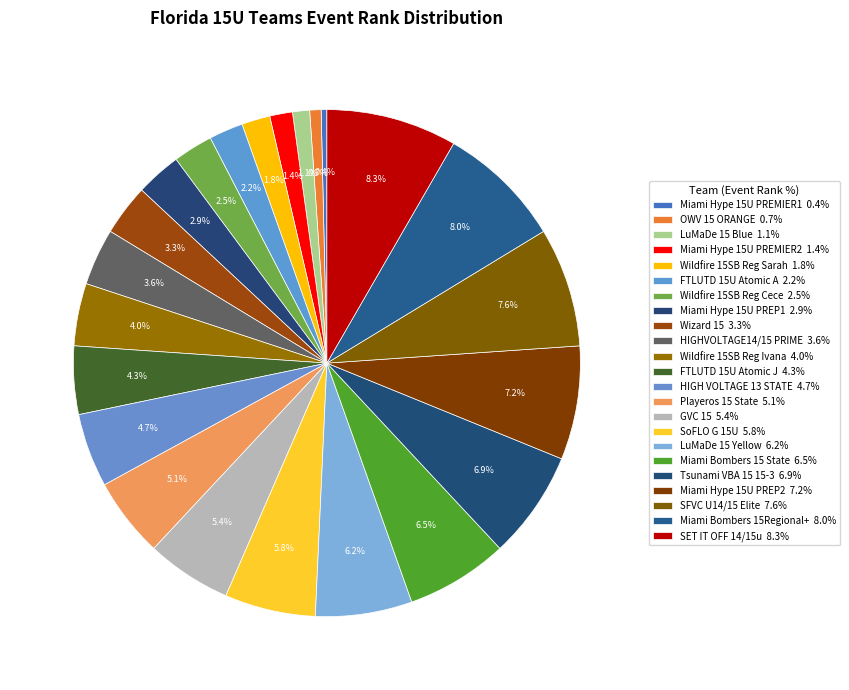

How many slices are in this pie chart?

23